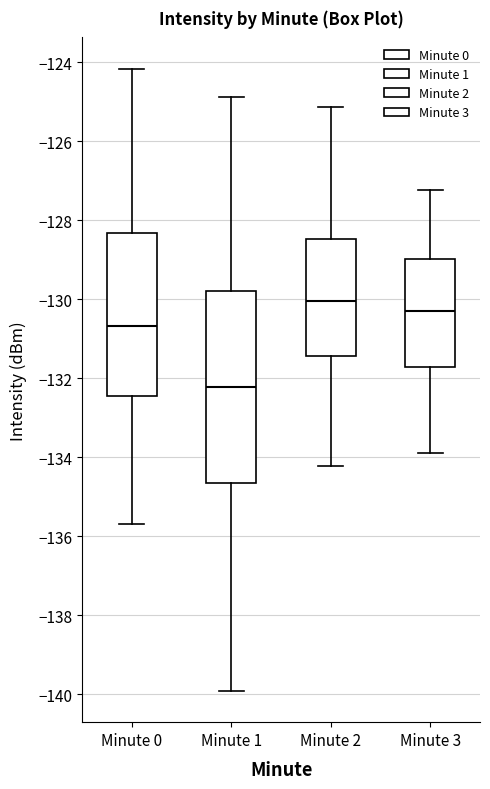

Where does the upper whisker of the box for Minute 2 end on the y-axis? The values are not printed on the chart, so give them approximately, as read against the axis.

-125.2